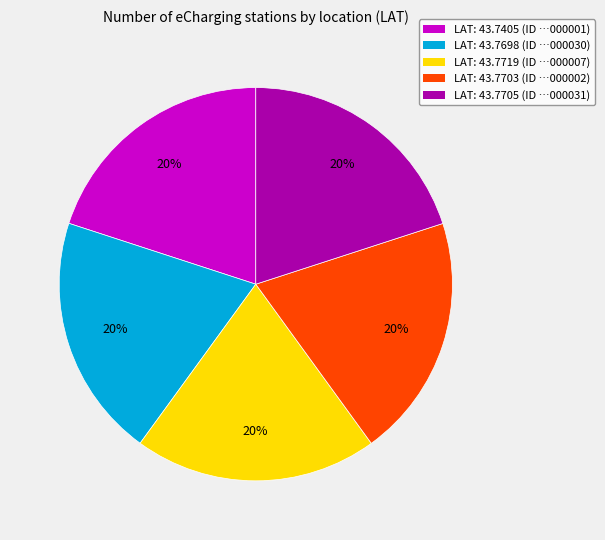

Is there any slice that represents more than half of the pie?

No